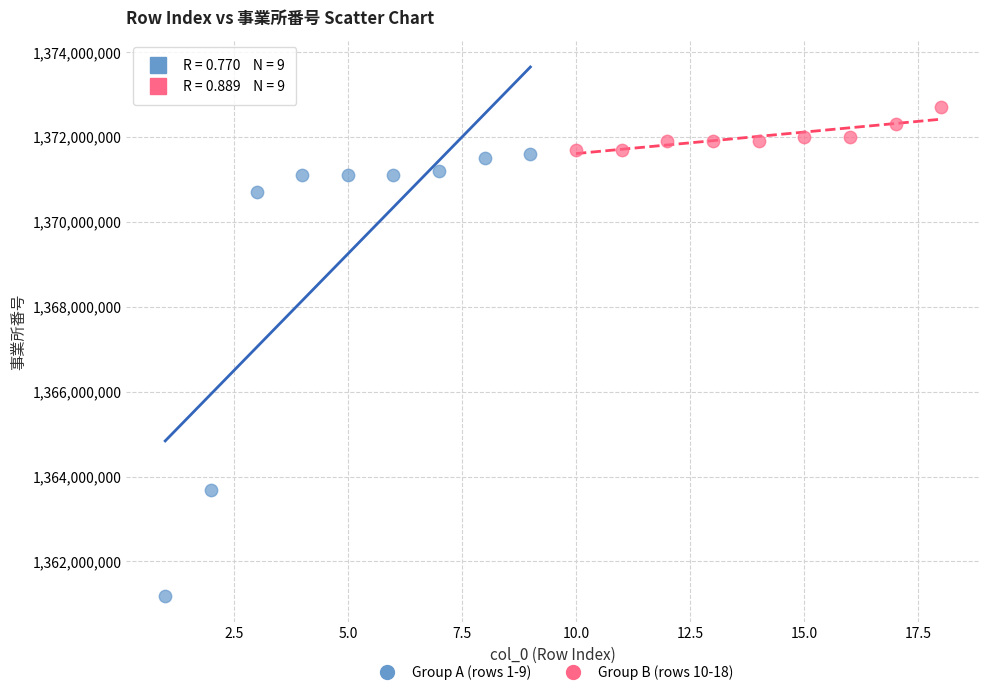

Which series contains the lowest Y value?

Group A (rows 1-9)